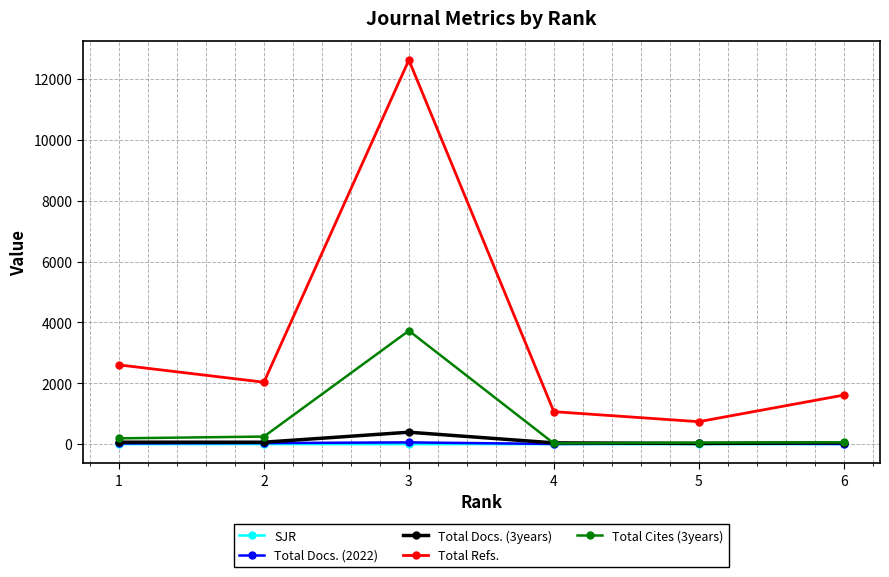

At which category is the sum across all series the highest?

3